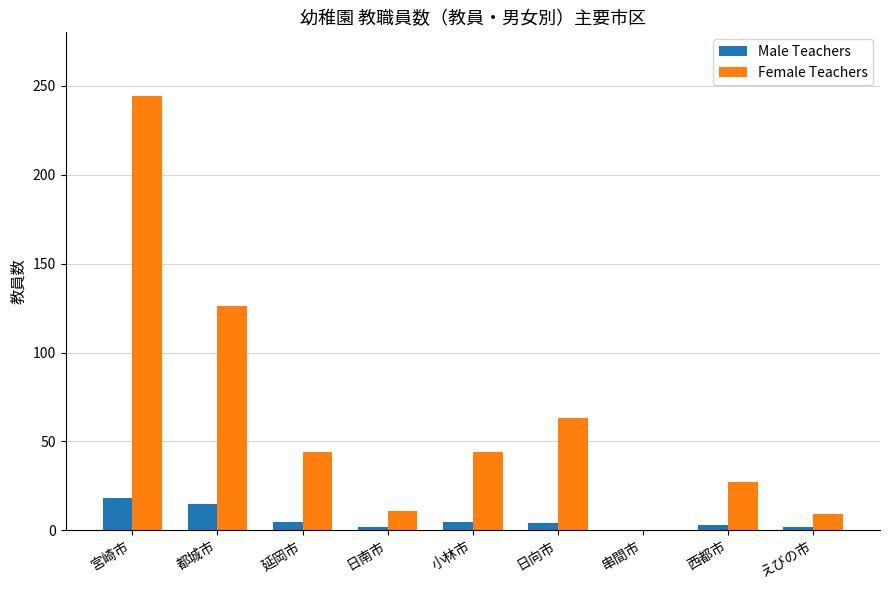

How many values in Male Teachers are above zero?

8